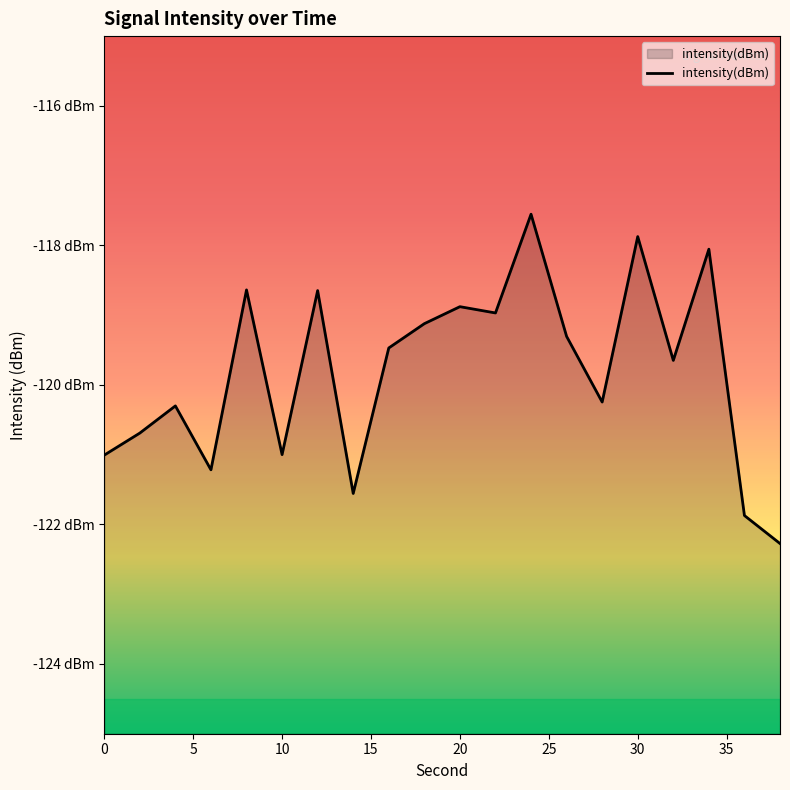

What is the sum of all values?

-2396.3